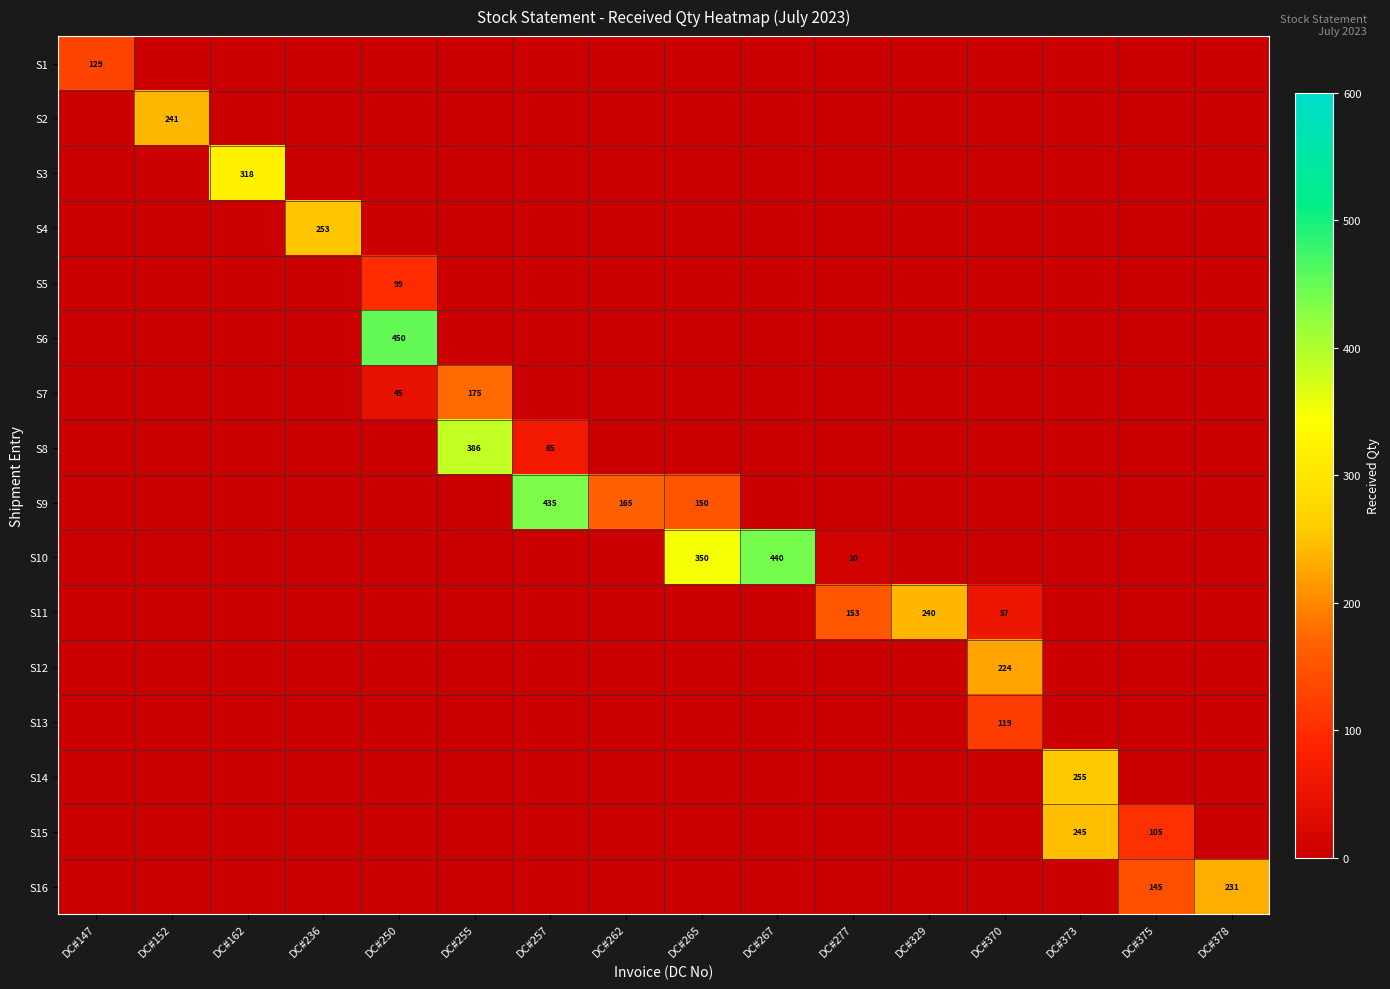

Is it true that S14 equals 255 at DC#373?

True